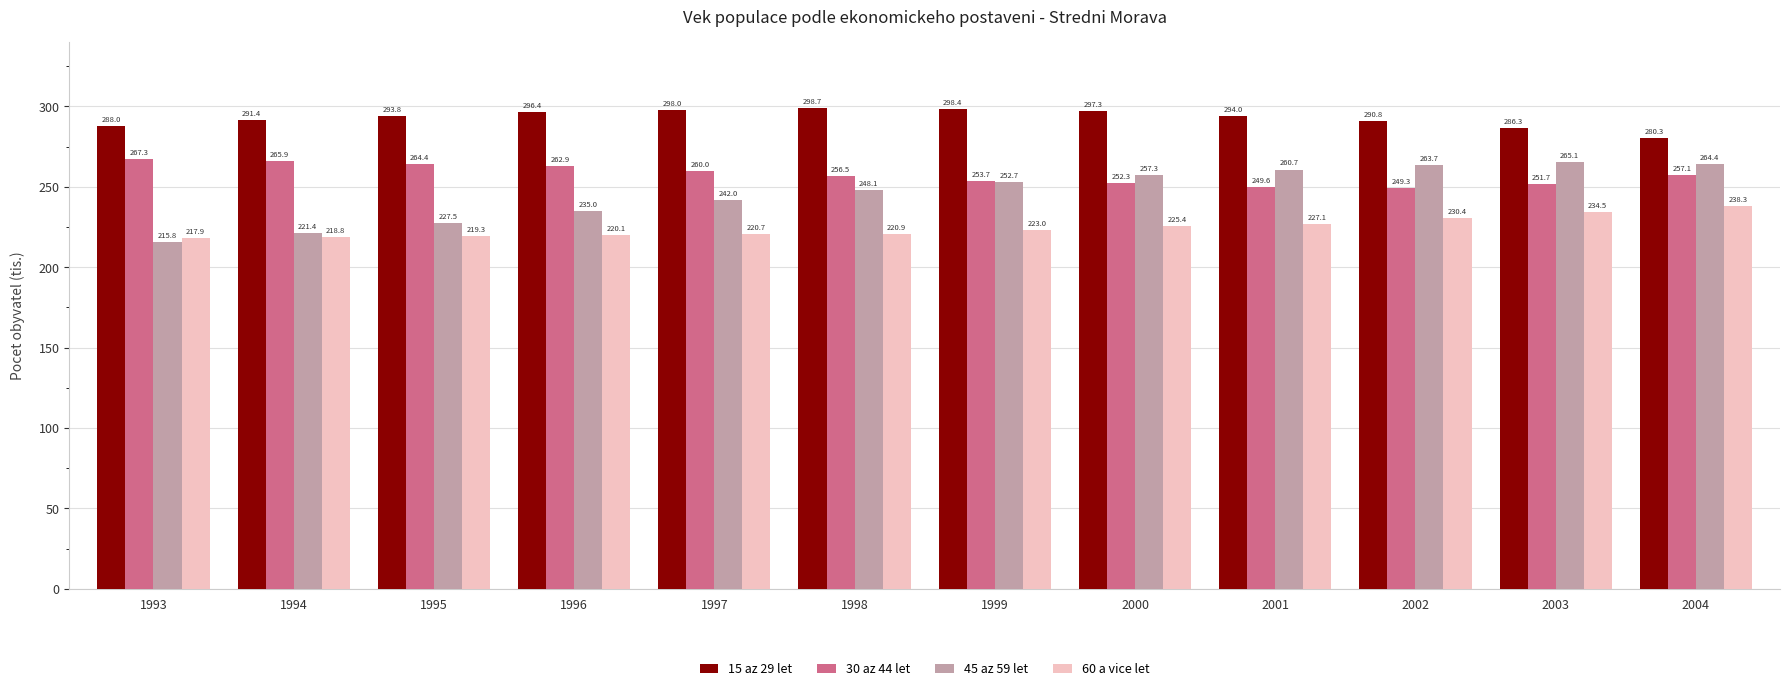

What are all the series names shown in the legend?

15 az 29 let, 30 az 44 let, 45 az 59 let, 60 a vice let